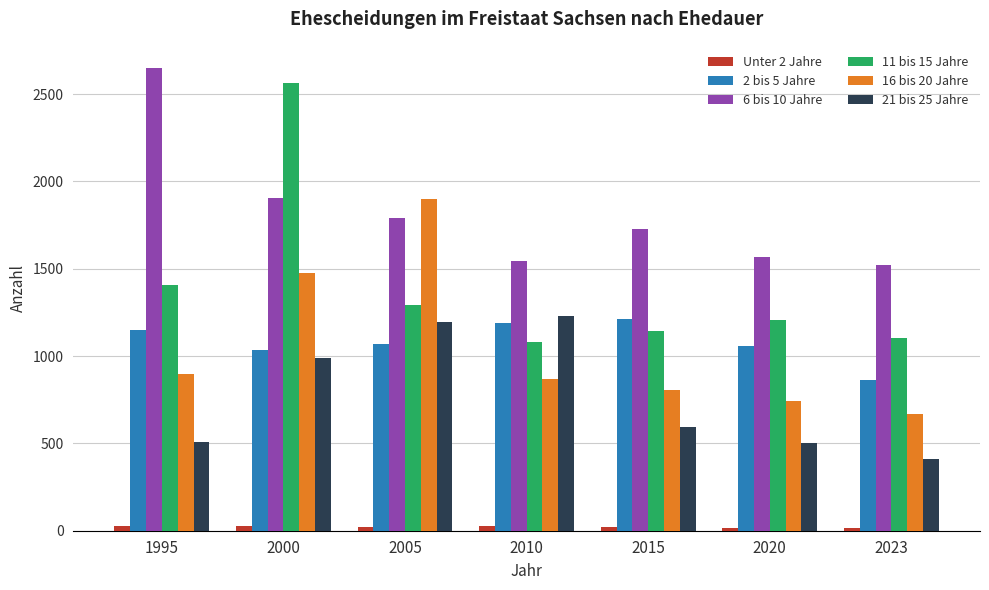

What are all the series names shown in the legend?

Unter 2 Jahre, 2 bis 5 Jahre, 6 bis 10 Jahre, 11 bis 15 Jahre, 16 bis 20 Jahre, 21 bis 25 Jahre